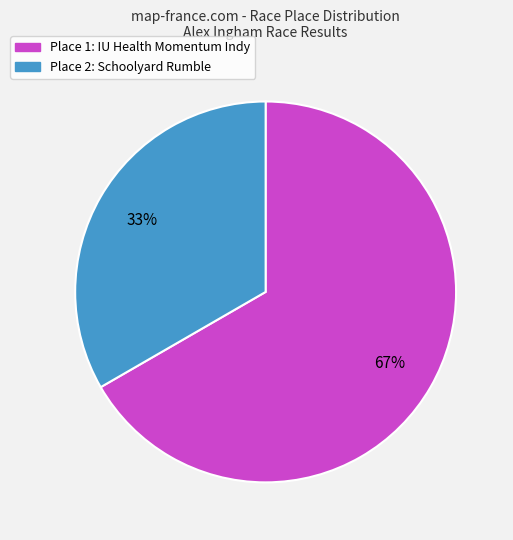

Is there a majority slice in this chart?

Yes